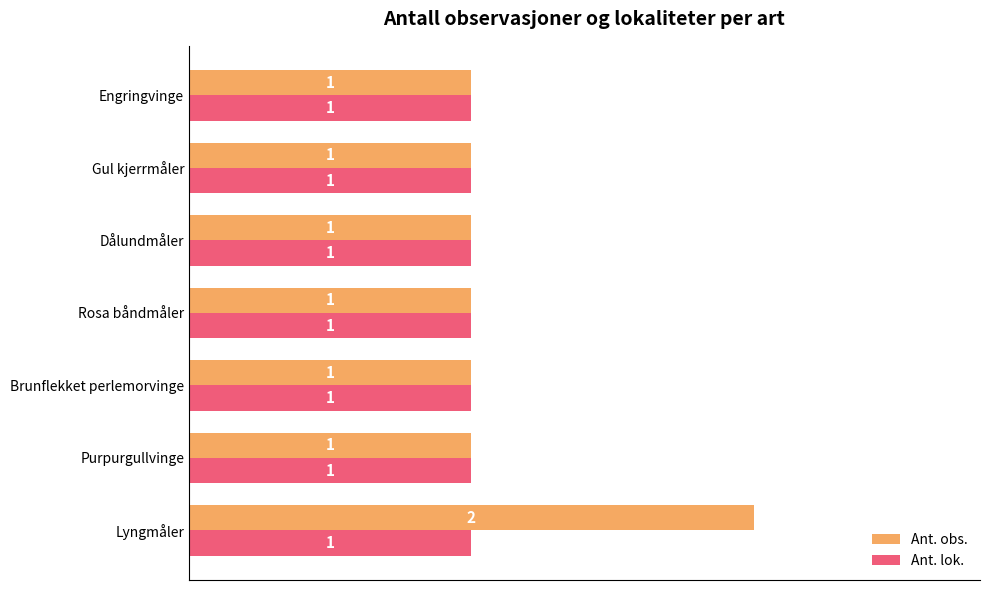

What are all the series names shown in the legend?

Ant. obs., Ant. lok.